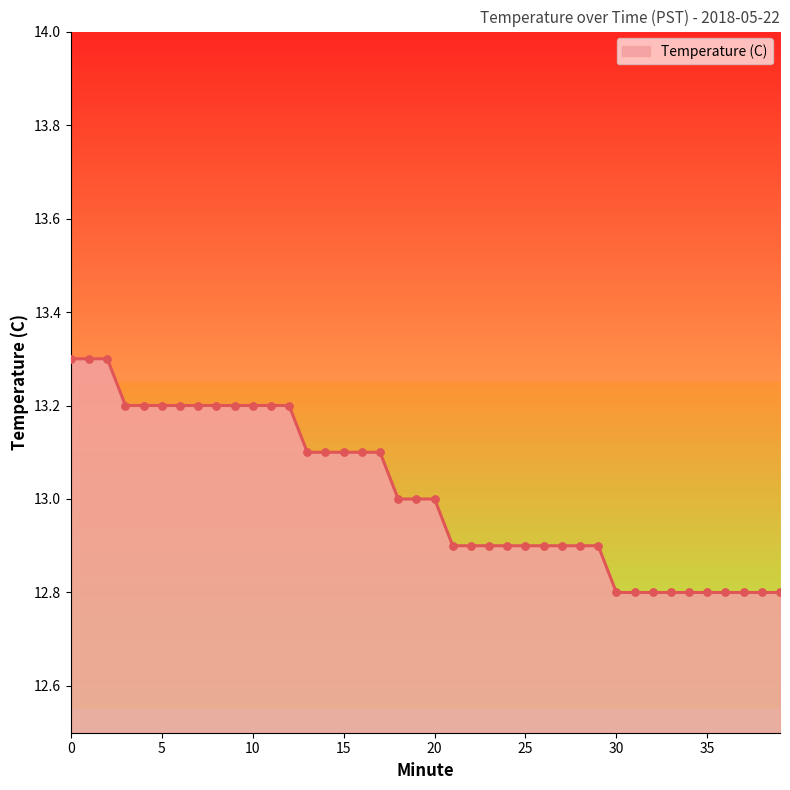

What is the difference between the maximum and minimum values?

0.5